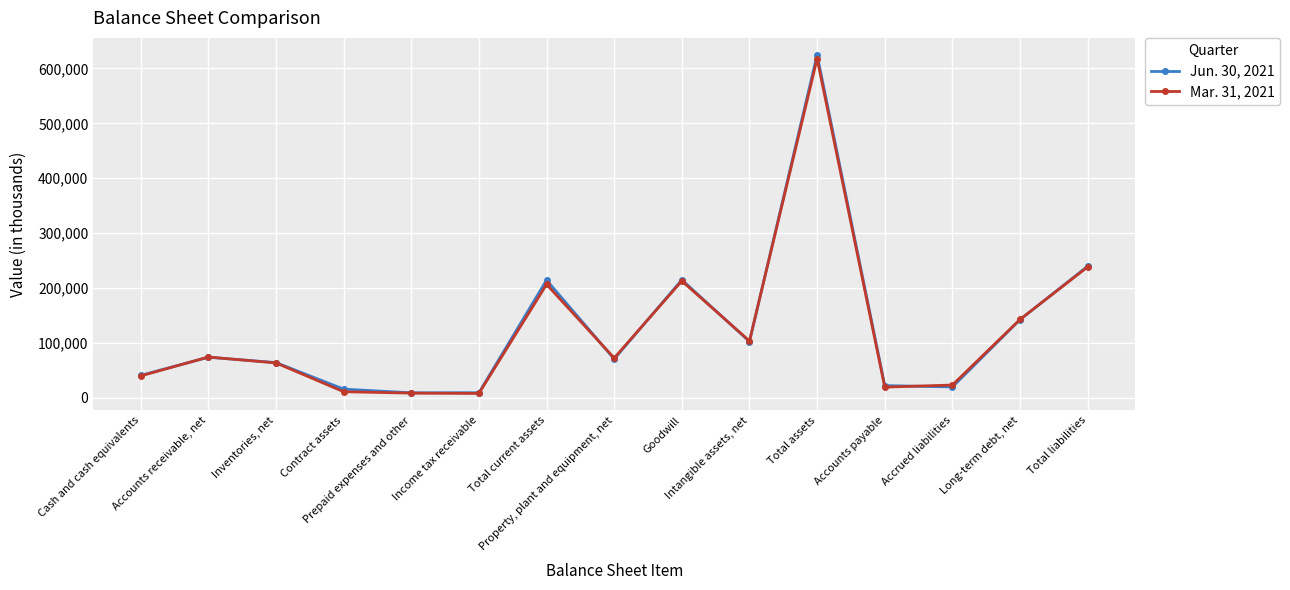

What are all the series names shown in the legend?

Jun. 30, 2021, Mar. 31, 2021